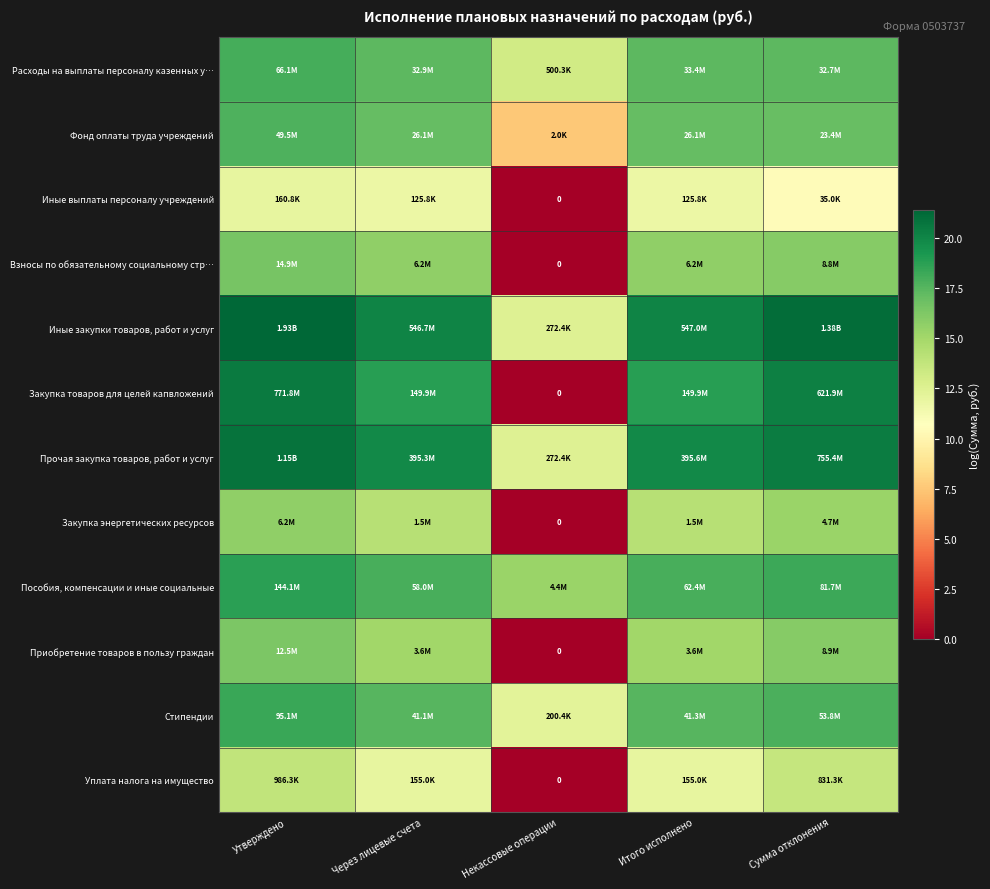

At which label is Уплата налога на имущество closest to 6?

Через лицевые счета